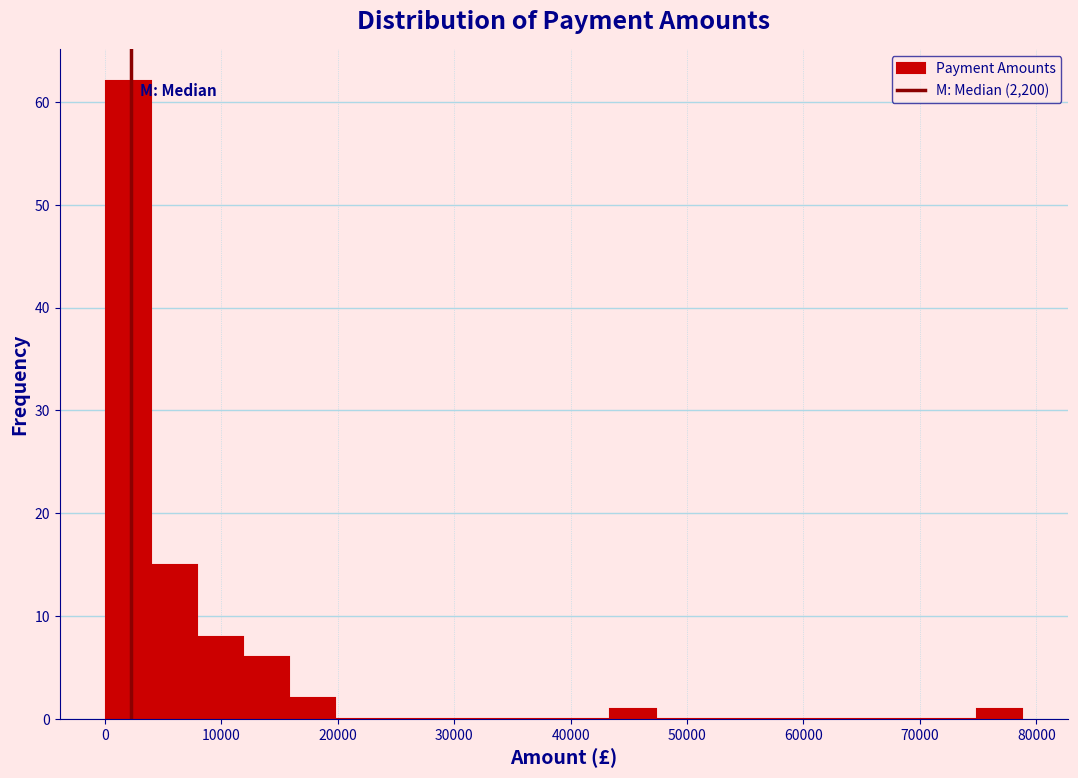

Read against the x-axis, roughly where is the centre of the tallest bar?

2000